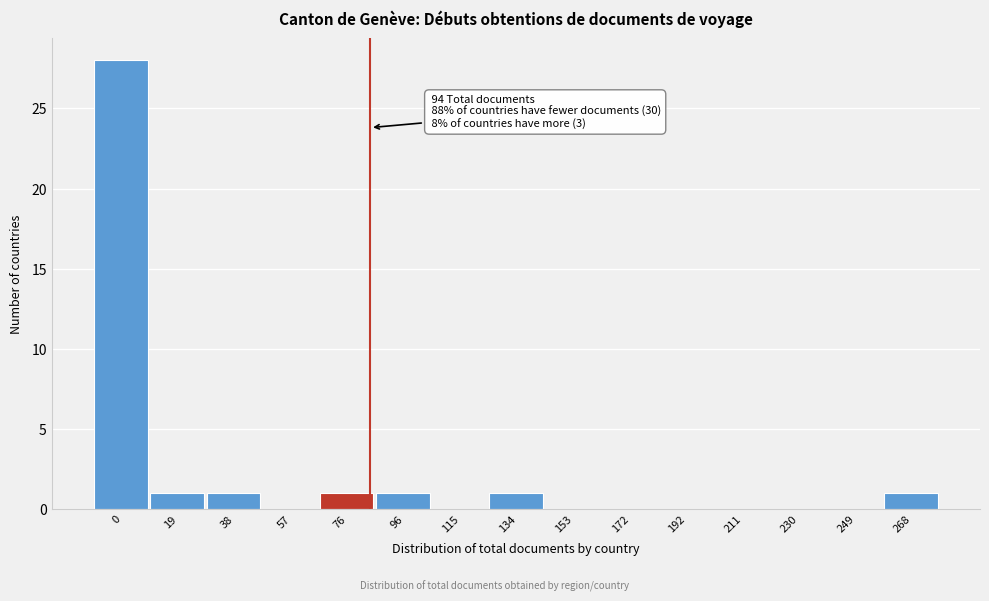

Reading left to right, transcribe all the data shown in this chart.

0=28	19=1	38=1	57=0	76=1	96=1	115=0	134=1	153=0	172=0	192=0	211=0	230=0	249=0	268=1